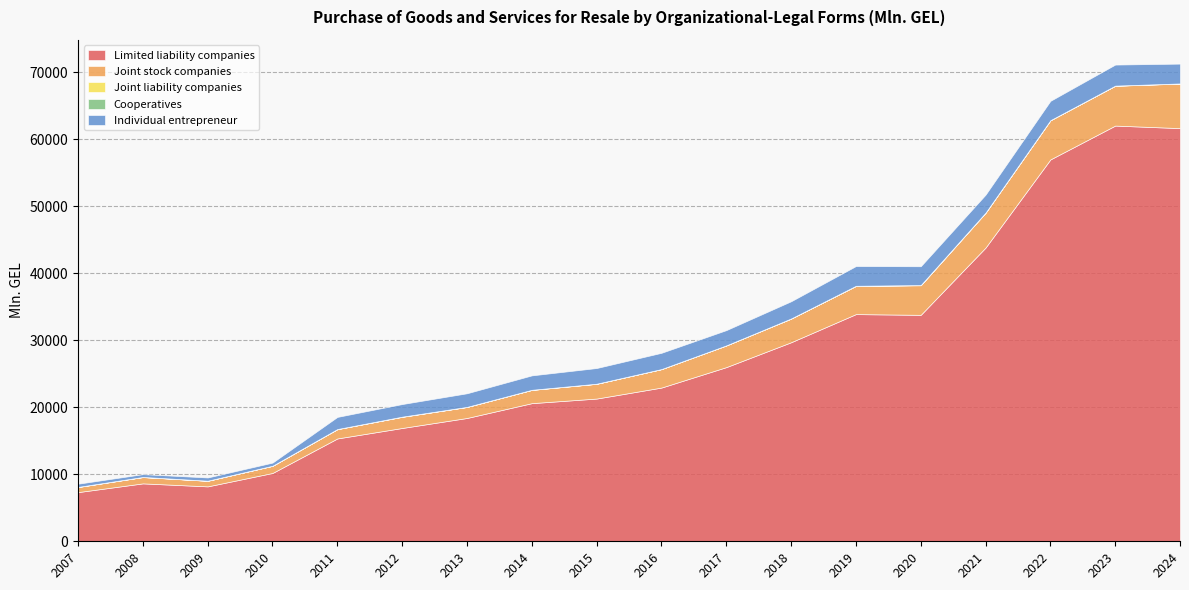

At which label does Cooperatives first exceed 2?

2008